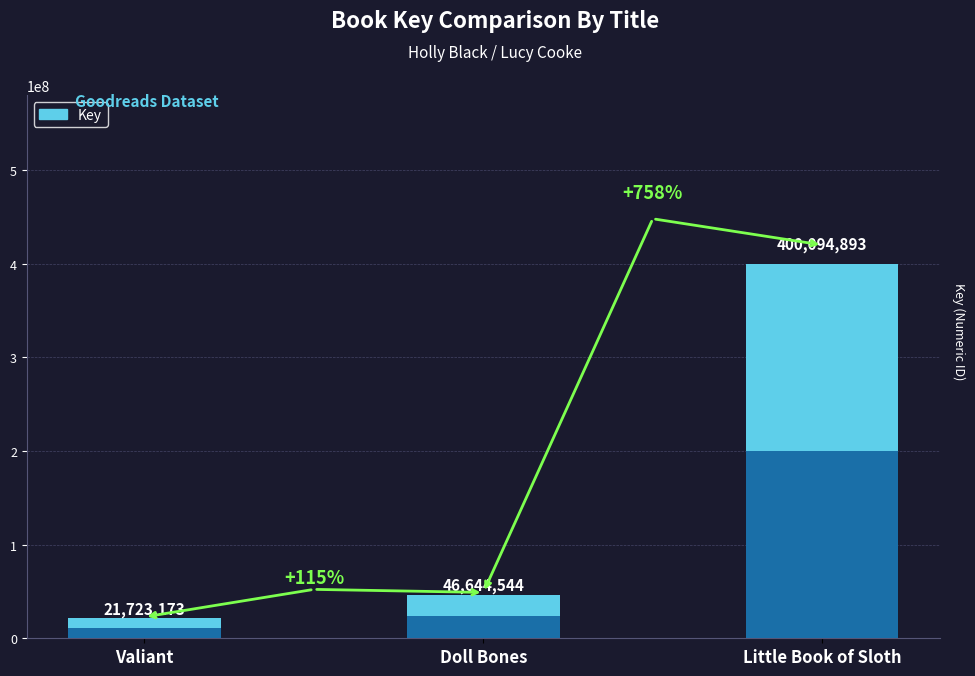

What is the difference between the maximum and minimum values?

378371720